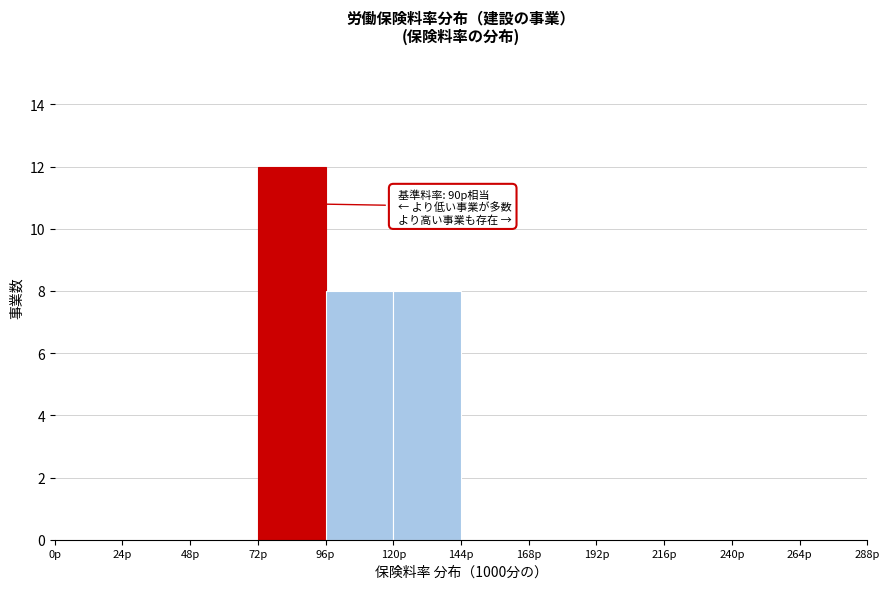

Over which range of the x-axis is the bar tallest?

72 to 96